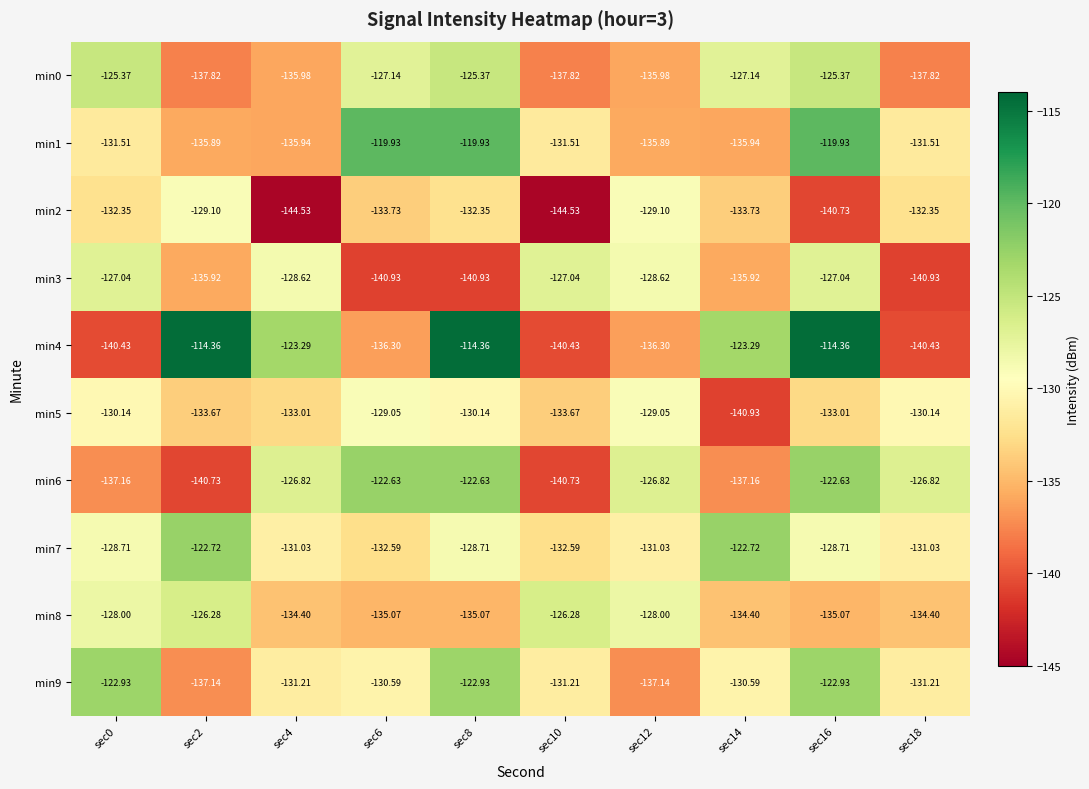

Is the value of min2 at sec2 greater than the value of min0 at sec4?

Yes